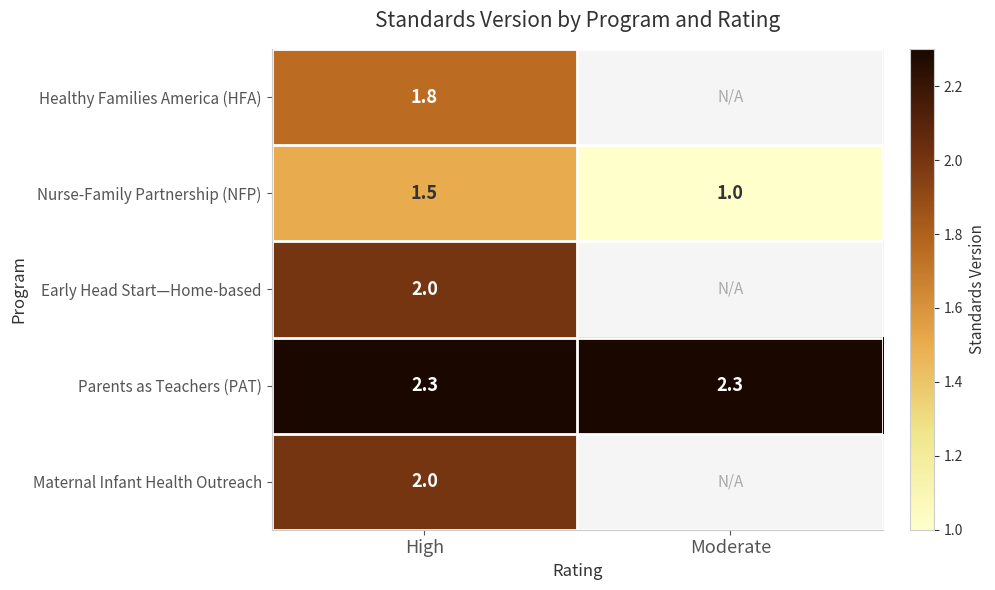

The Early Head Start—Home-based series shows 3.5 at High. True or false?

False